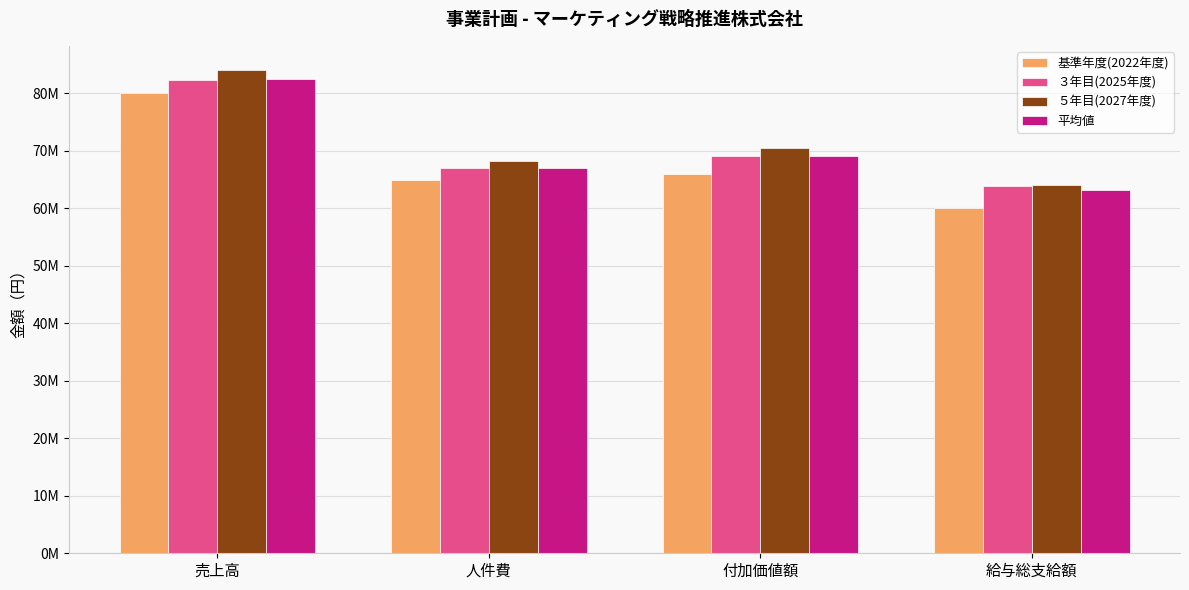

What are all the series names shown in the legend?

基準年度(2022年度), ３年目(2025年度), ５年目(2027年度), 平均値